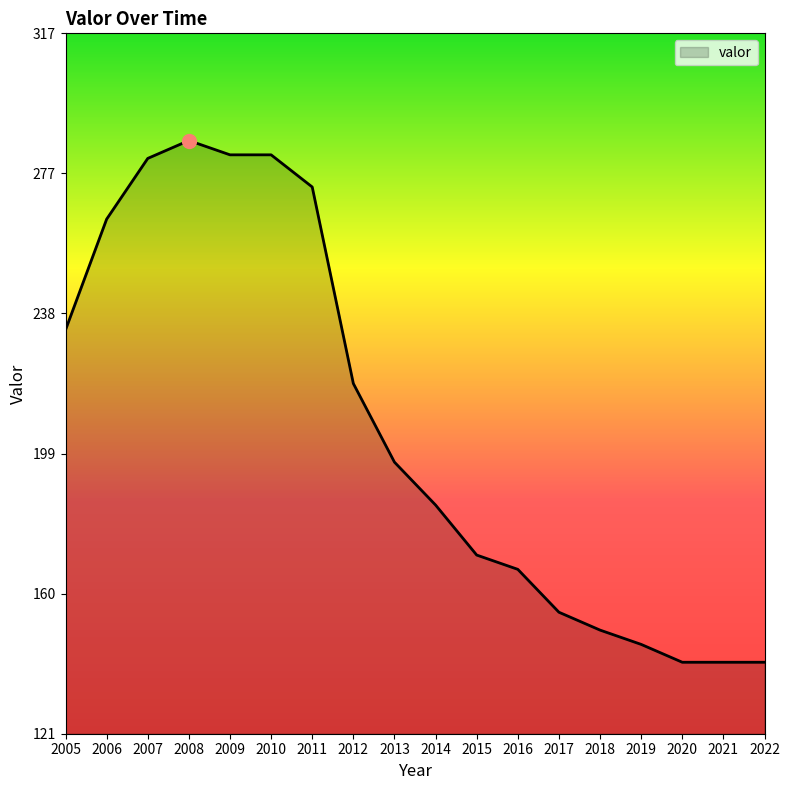

Is it true that the value at 2016 is 167?

True